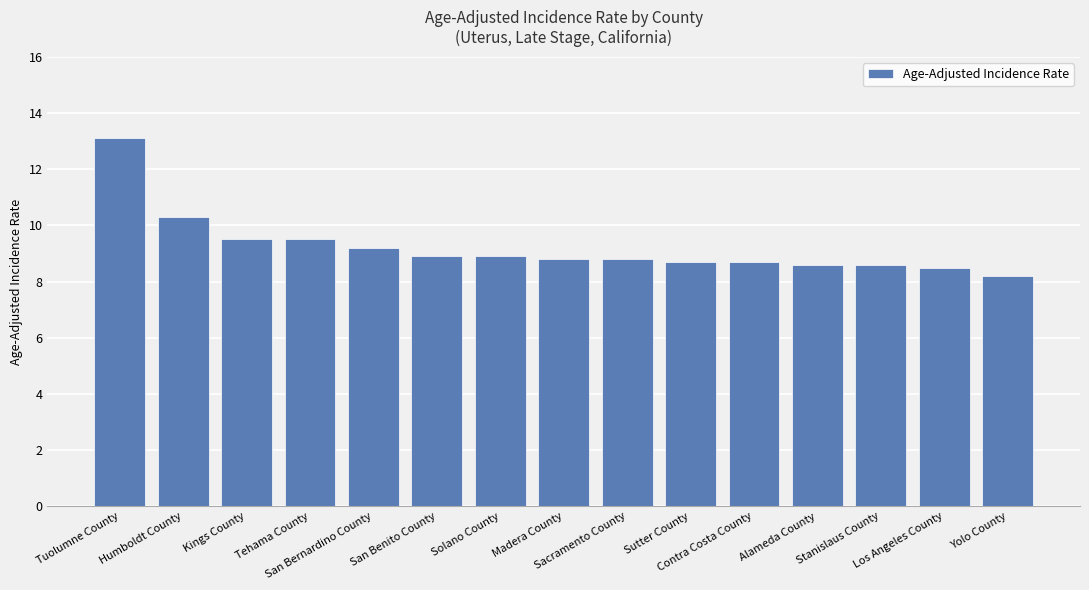

True or false: the data shows 8.7 at Contra Costa County.

True